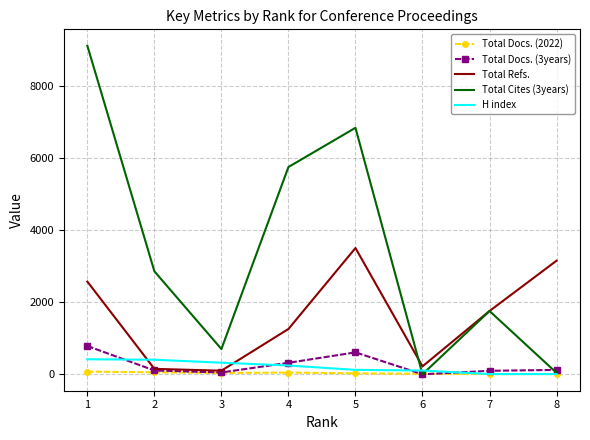

How many interior local valleys does the Total Refs. series have?

2